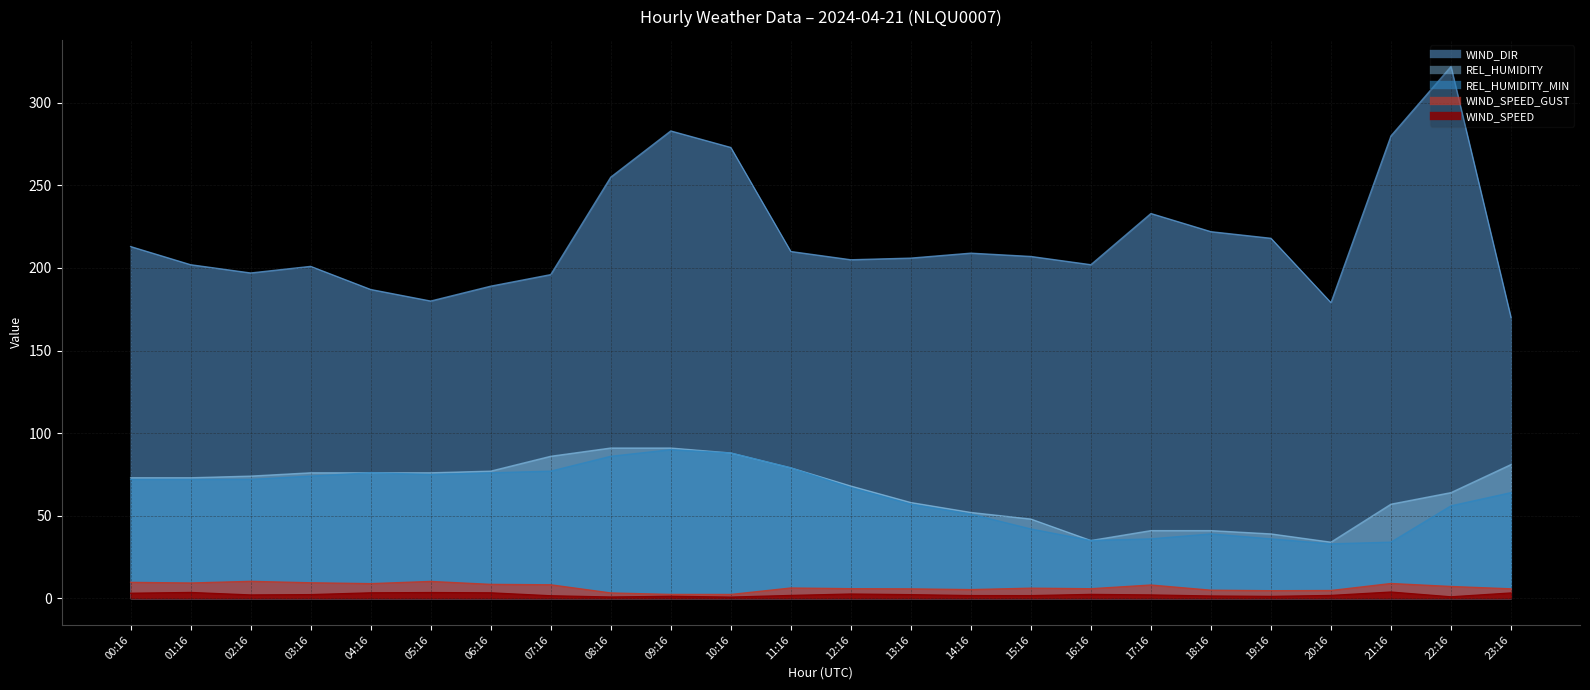

Reading left to right, what are all the values shown in this chart?

WIND_SPEED: 3.1	3.5	2.0	2.2	3.3	3.5	3.3	1.5	0.8	1.2	0.7	1.7	2.6	2.2	1.6	1.6	2.4	2.0	1.4	1.1	1.7	3.8	0.9	3.2
WIND_SPEED_GUST: 9.7	9.3	10.3	9.4	8.9	10.2	8.4	8.2	3.2	2.4	2.3	6.2	5.8	5.7	5.3	6.1	5.8	8.1	4.9	4.6	4.7	9.0	7.2	5.8
WIND_DIR: 213.0	202.0	197.0	201.0	187.0	180.0	189.0	196.0	255.0	283.0	273.0	210.0	205.0	206.0	209.0	207.0	202.0	233.0	222.0	218.0	179.0	280.0	322.0	170.0
REL_HUMIDITY: 73.0	73.0	74.0	76.0	76.0	76.0	77.0	86.0	91.0	91.0	88.0	79.0	68.0	58.0	52.0	48.0	35.0	41.0	41.0	39.0	34.0	57.0	64.0	81.0
REL_HUMIDITY_MIN: 72.0	72.0	72.0	74.0	76.0	75.0	76.0	77.0	86.0	90.0	88.0	79.0	67.0	57.0	51.0	42.0	35.0	36.0	39.0	36.0	33.0	34.0	56.0	64.0